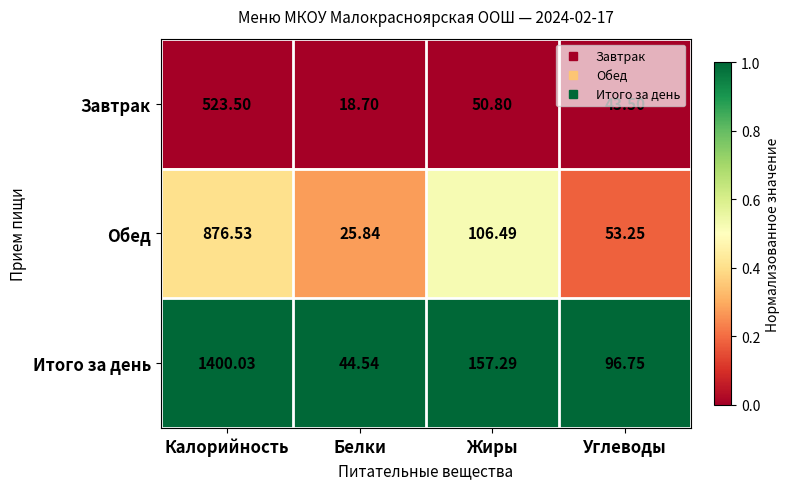

Which series has the largest total across all categories?

Итого за день